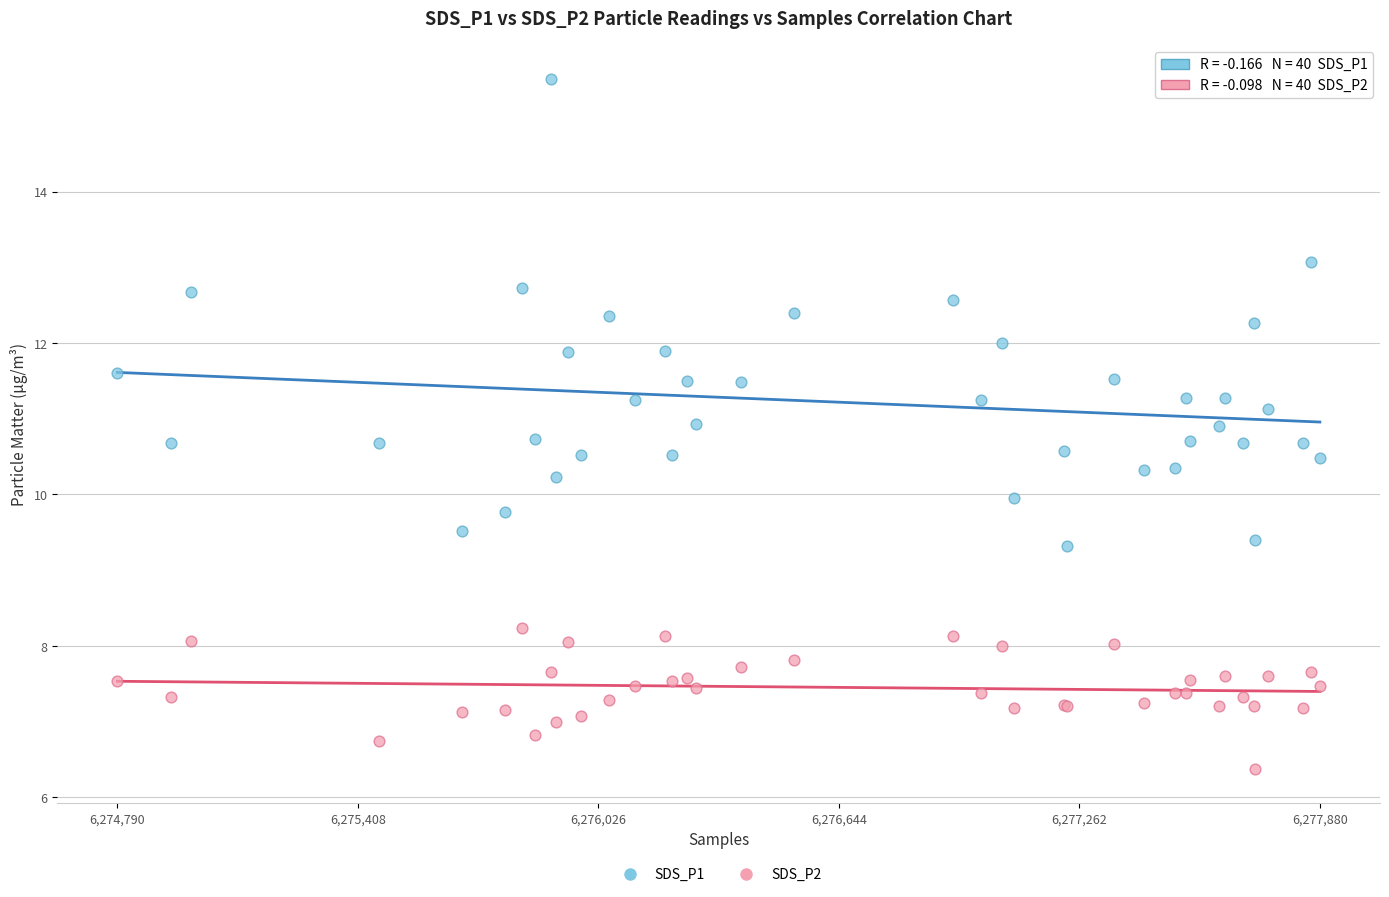

Which series reaches the maximum Y coordinate?

SDS_P1